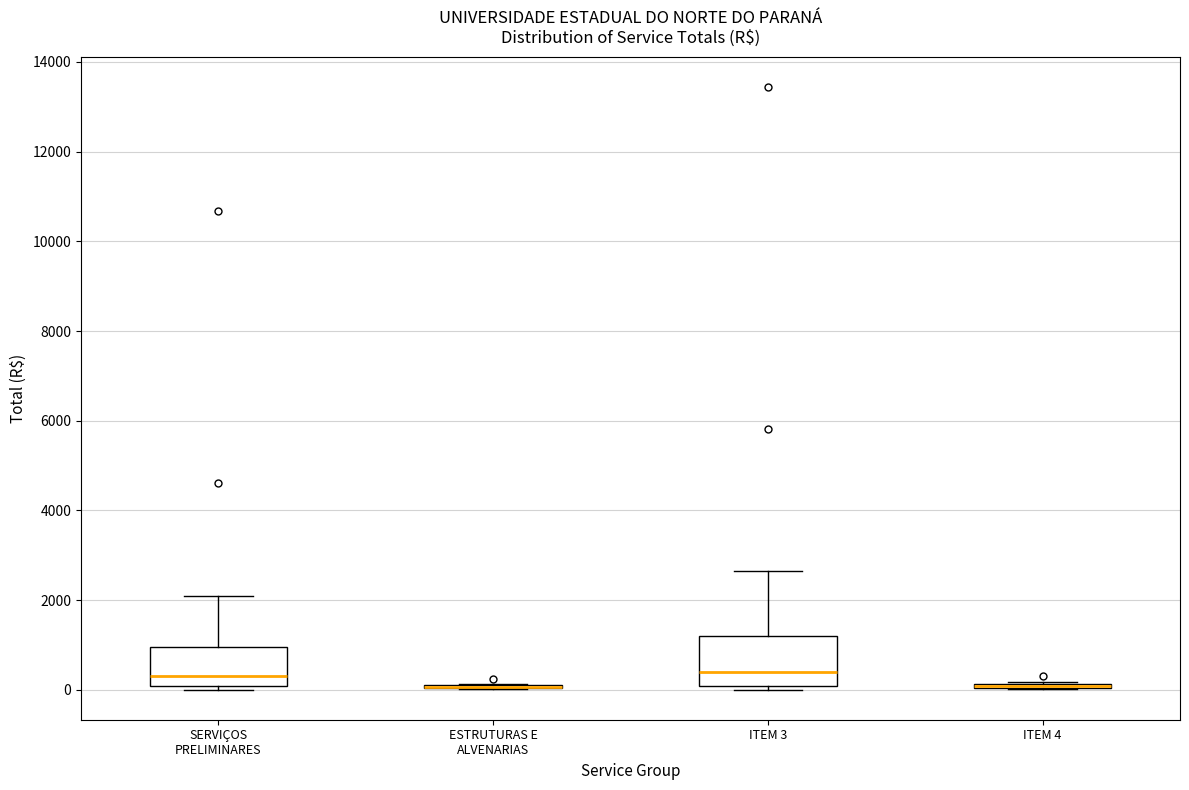

Where does the upper whisker of the box for SERVIÇOS PRELIMINARES end on the y-axis? The values are not printed on the chart, so give them approximately, as read against the axis.

2000